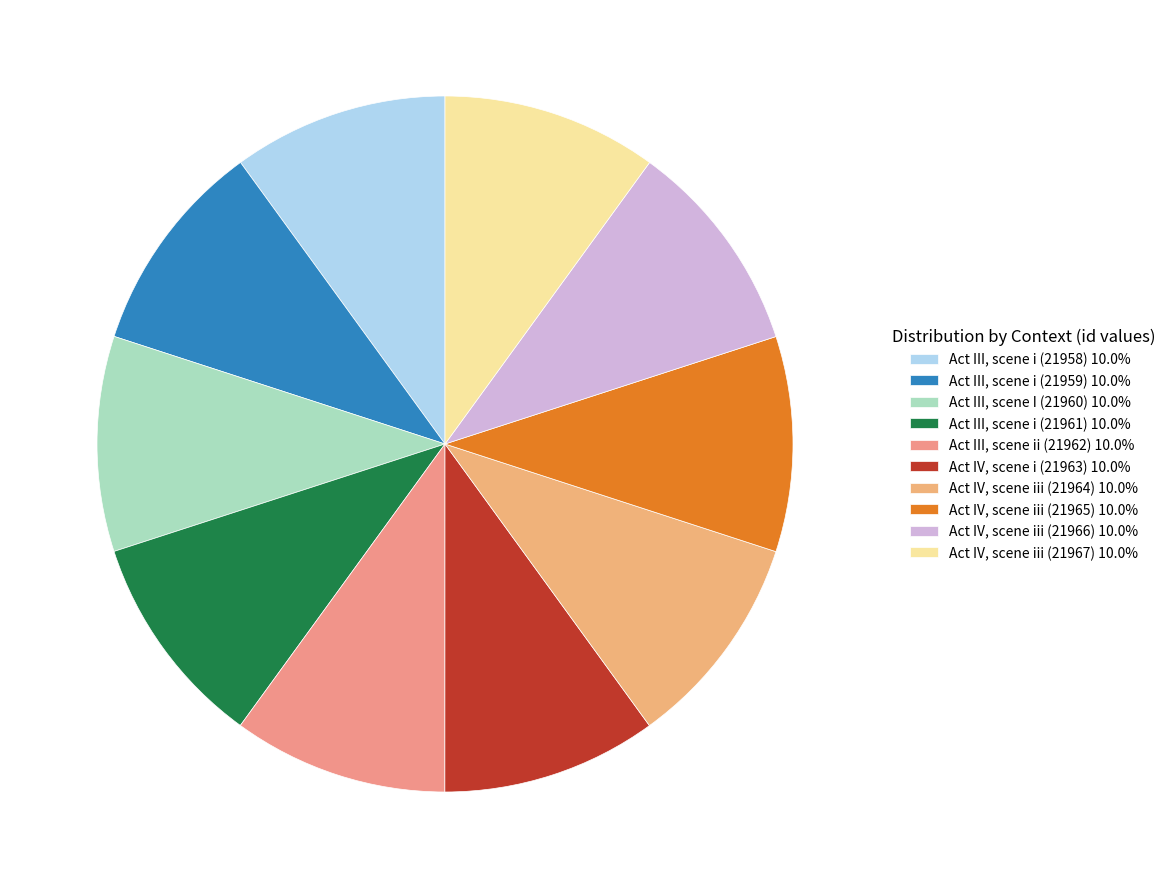

Does Act IV, scene iii (21965) represent more than half of the total?

No